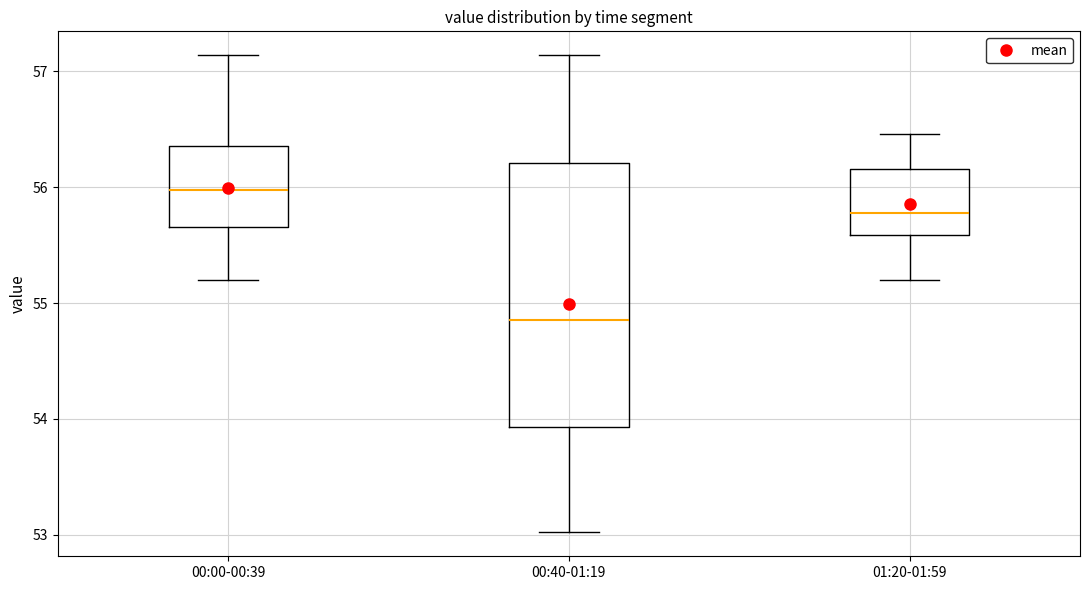

Reading left to right, transcribe this box plot: for each box, give where its median line is, the range the box spans, and where its two whiskers end, as read against the y-axis. The values are not printed on the chart, so give them approximately, as read against the axis.

00:00-00:39: median 56.0, box 55.7 to 56.4, whiskers 55.2 to 57.1
00:40-01:19: median 54.9, box 53.9 to 56.2, whiskers 53.0 to 57.1
01:20-01:59: median 55.8, box 55.6 to 56.2, whiskers 55.2 to 56.5